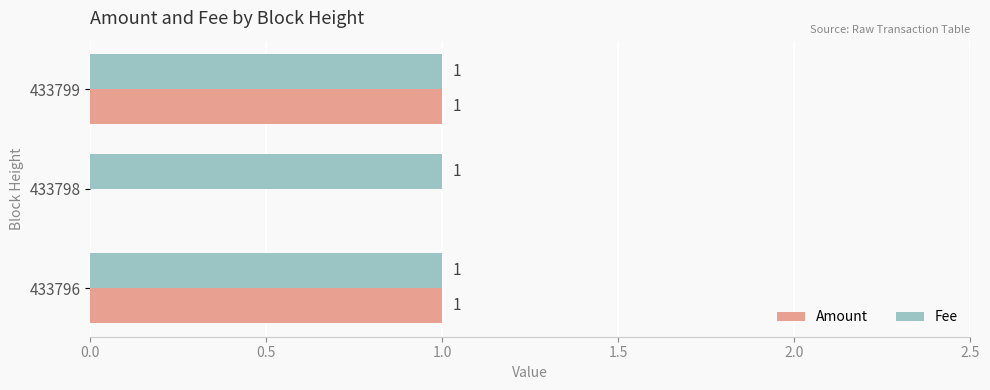

Which series has the largest total across all categories?

Fee